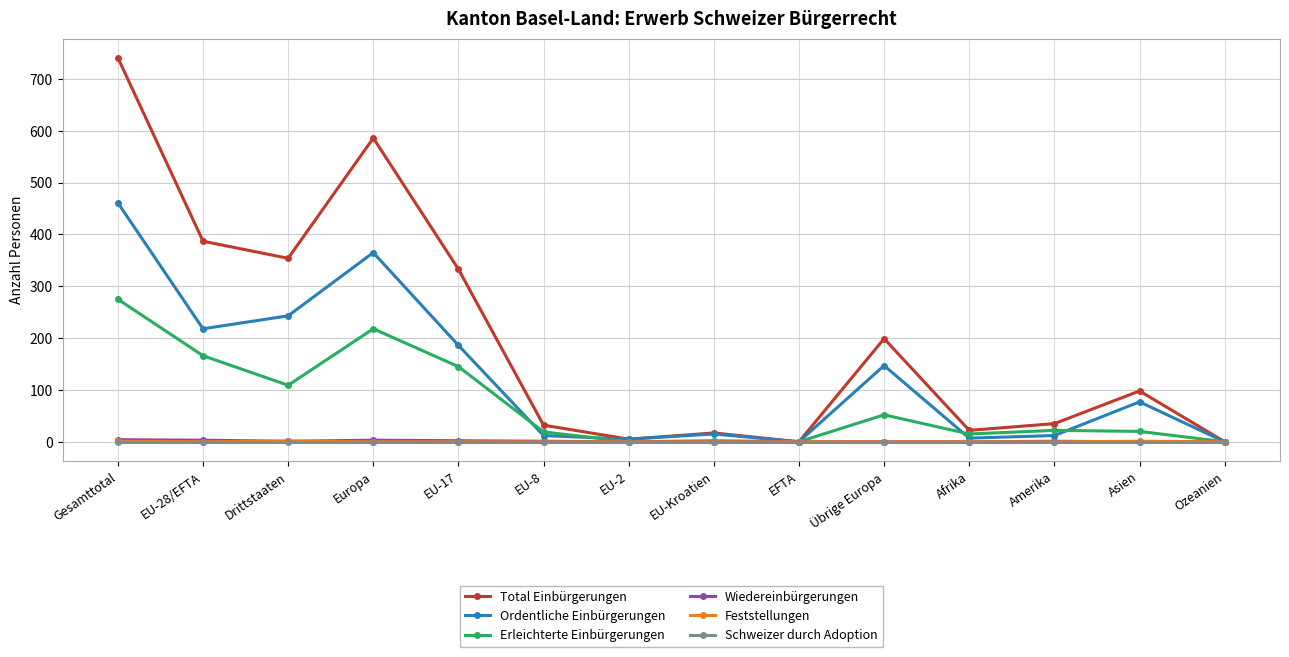

Which label corresponds to the largest value in the chart?

Gesamttotal